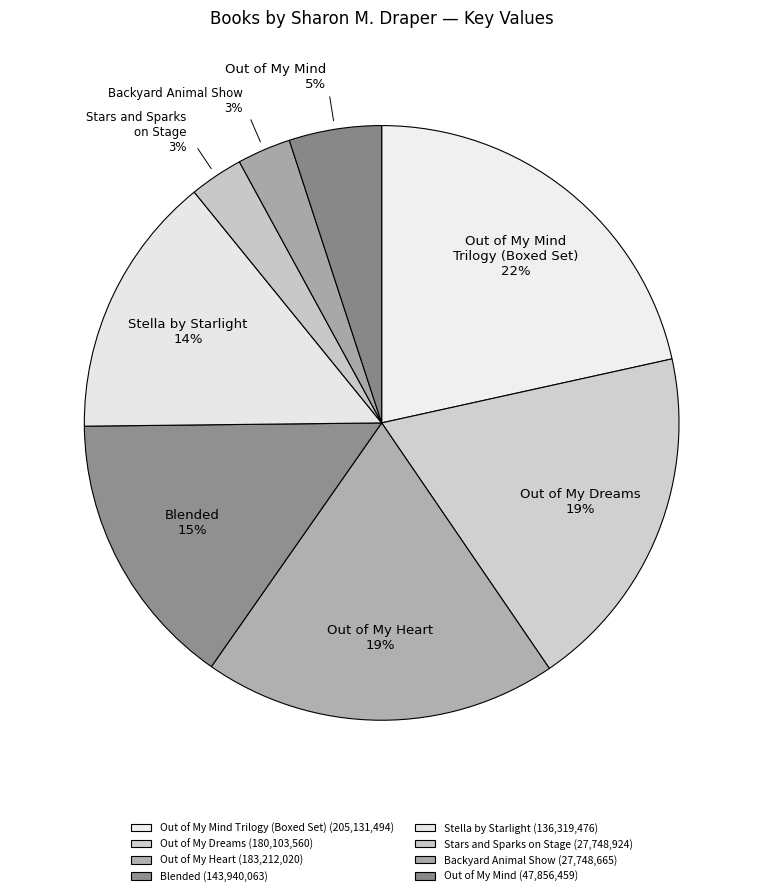

To the nearest percent, what percentage of the pie is Out of My Heart?

19%